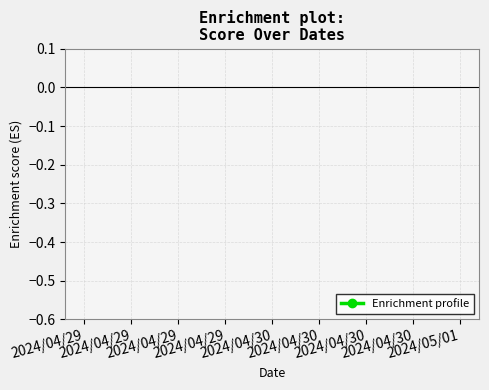

How many series are shown in this chart?

1